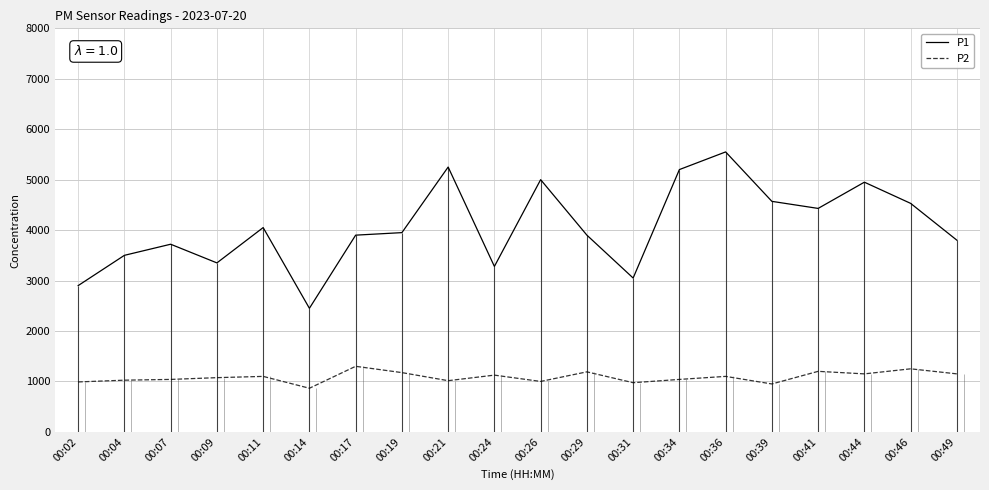

The value of P2 at 00:39 is 950.0. True or false?

True